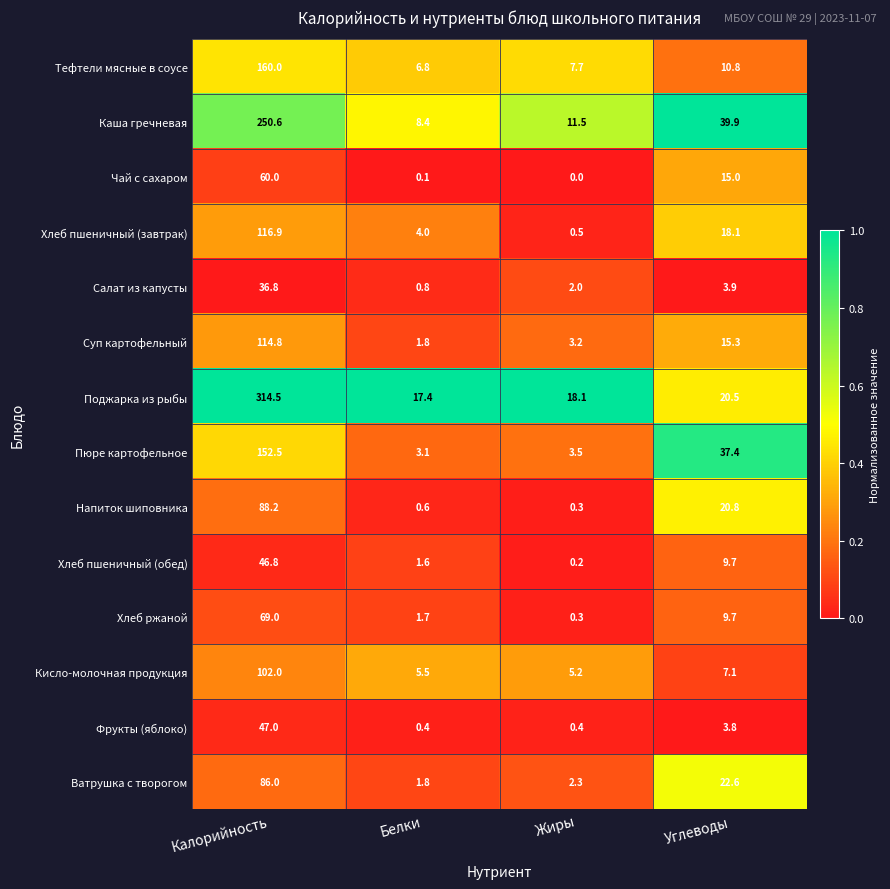

At how many categories does at least one series exceed 0?

4